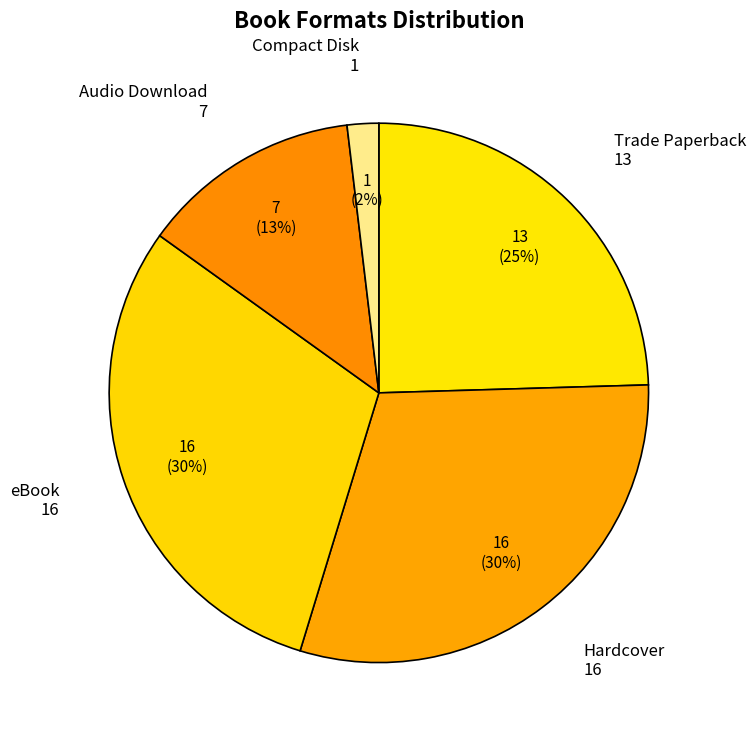

Which has a higher value, Audio Download or eBook?

eBook